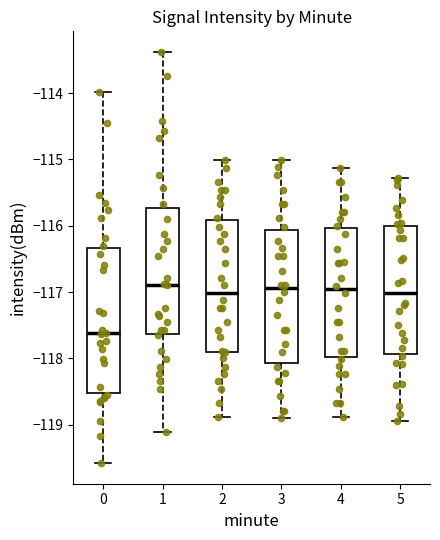

Where does the lower whisker of the box at x = 2 end on the y-axis? The values are not printed on the chart, so give them approximately, as read against the axis.

-118.9